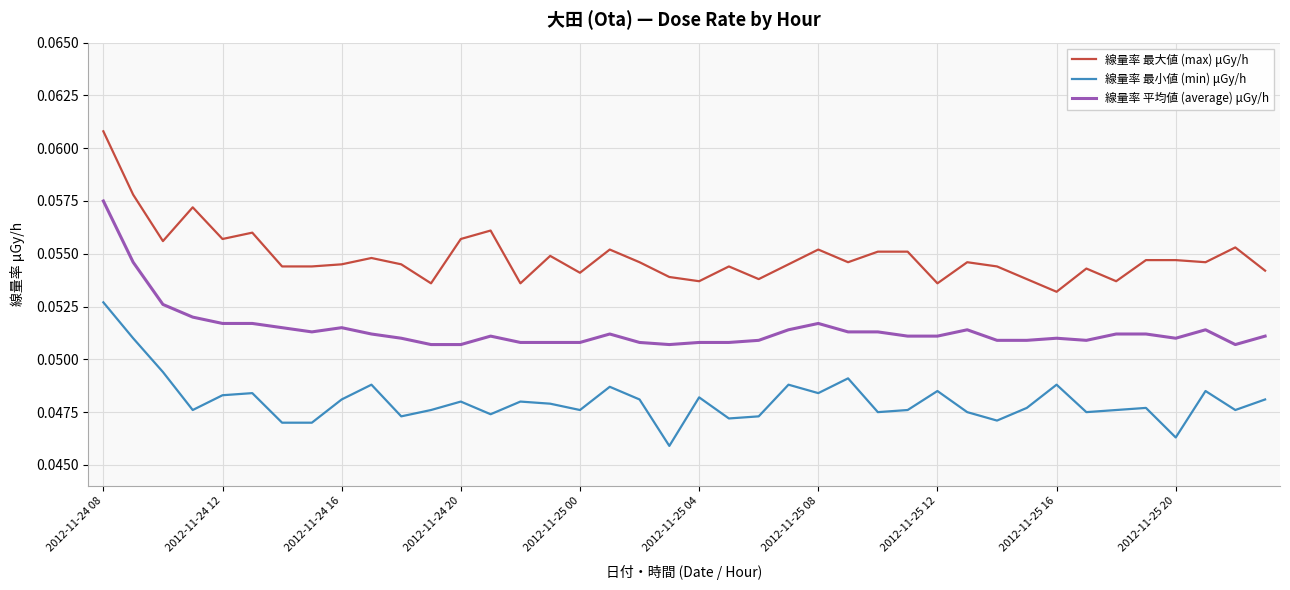

List the series in order of their overall mean, lowest first.

線量率 最小値 (min) μGy/h, 線量率 平均値 (average) μGy/h, 線量率 最大値 (max) μGy/h